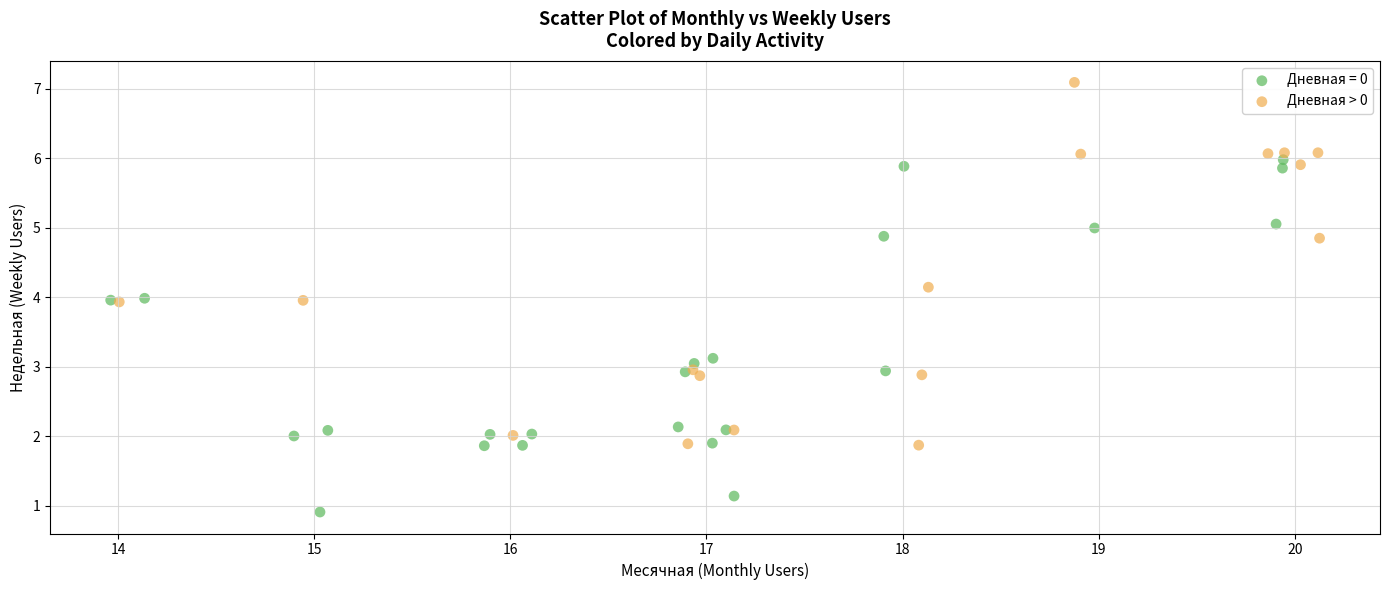

Which series contains the lowest Y value?

Дневная = 0